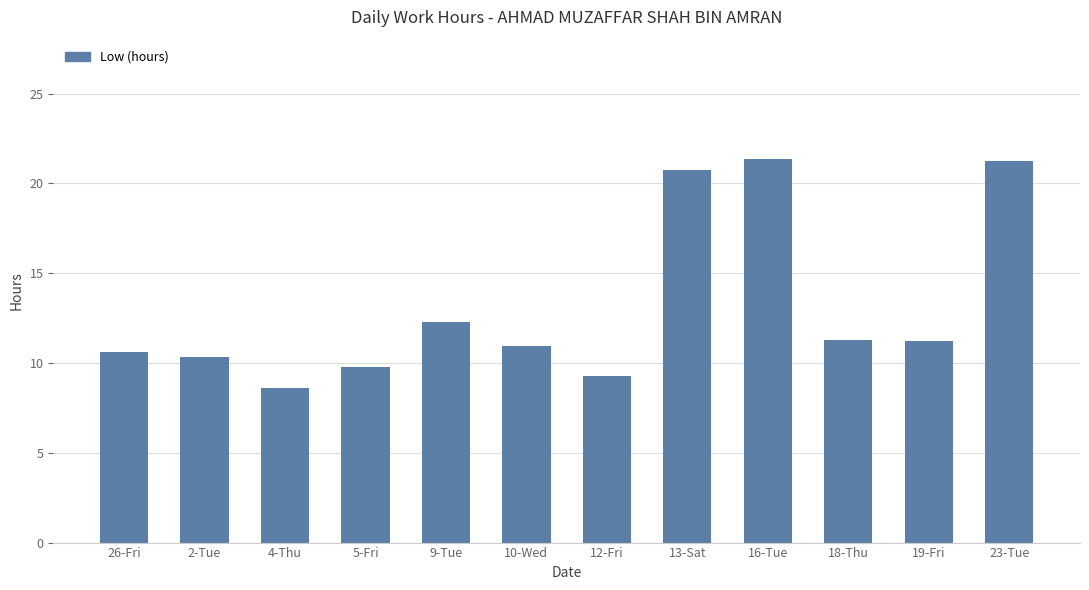

What is the difference between the values at 9-Tue and 2-Tue?

1.9